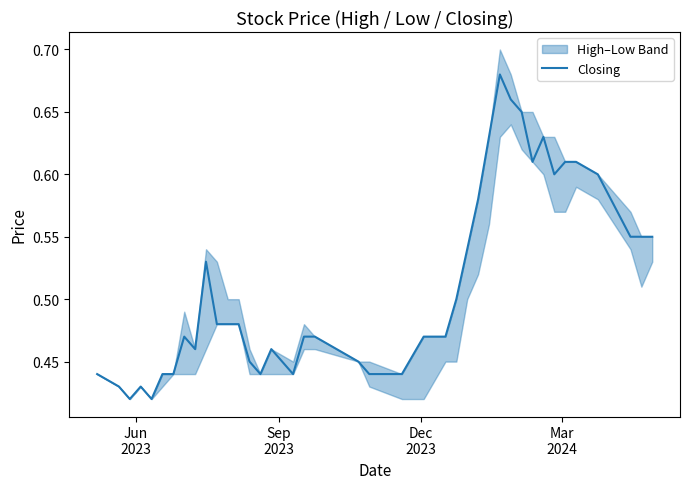

Does the chart display data point markers on the line(s)?

No